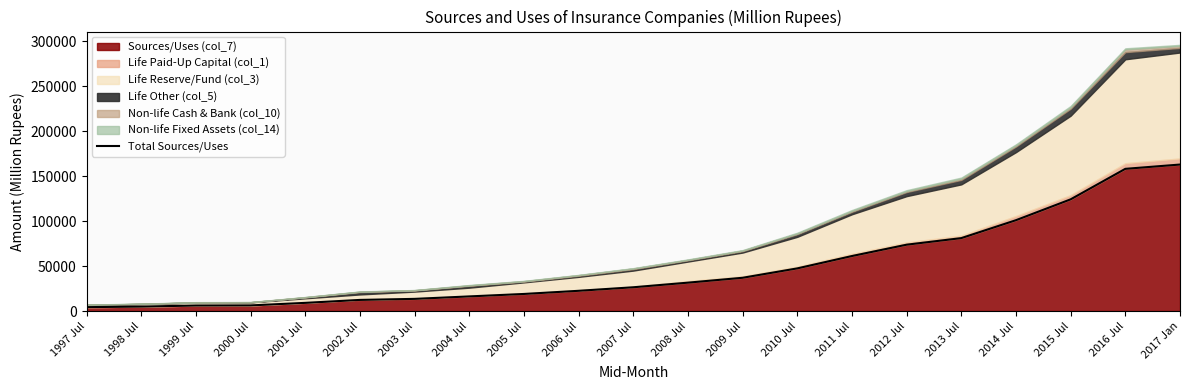

Reading left to right, what are all the values shown in this chart?

4340.0	4947.0	6133.0	6257.0	9087.3	12374.0	13535.1	16273.8	19006.3	22511.5	26446.7	31589.4	37014.3	47460.0	61213.4	73834.9	81150.6	101097.2	124300.0	158241.6	163027.2